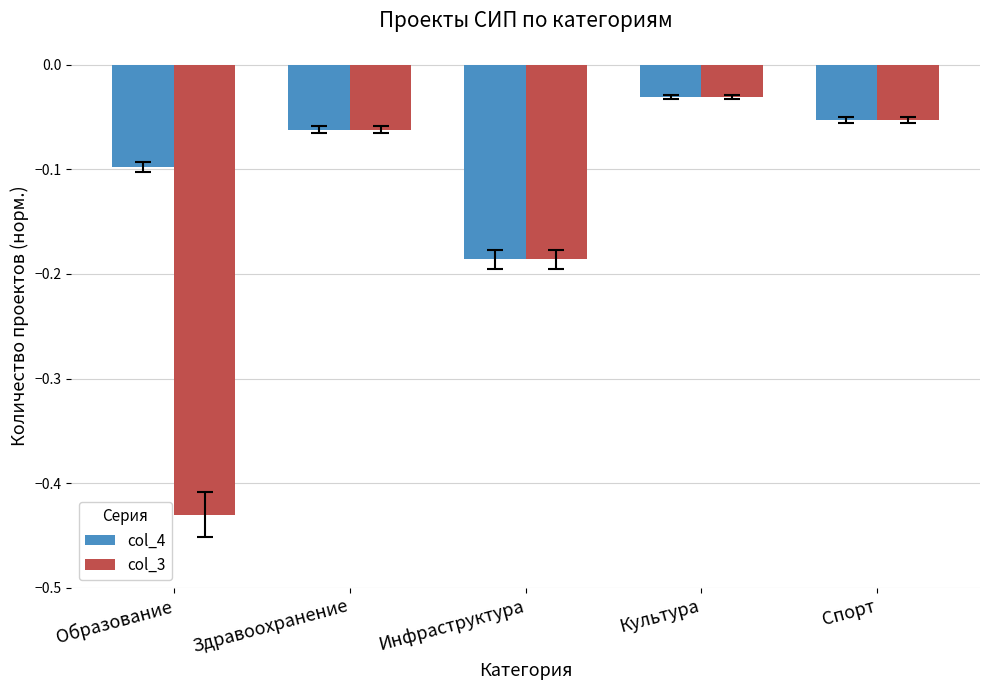

The value of col_3 at Инфраструктура is -0.3. True or false?

False